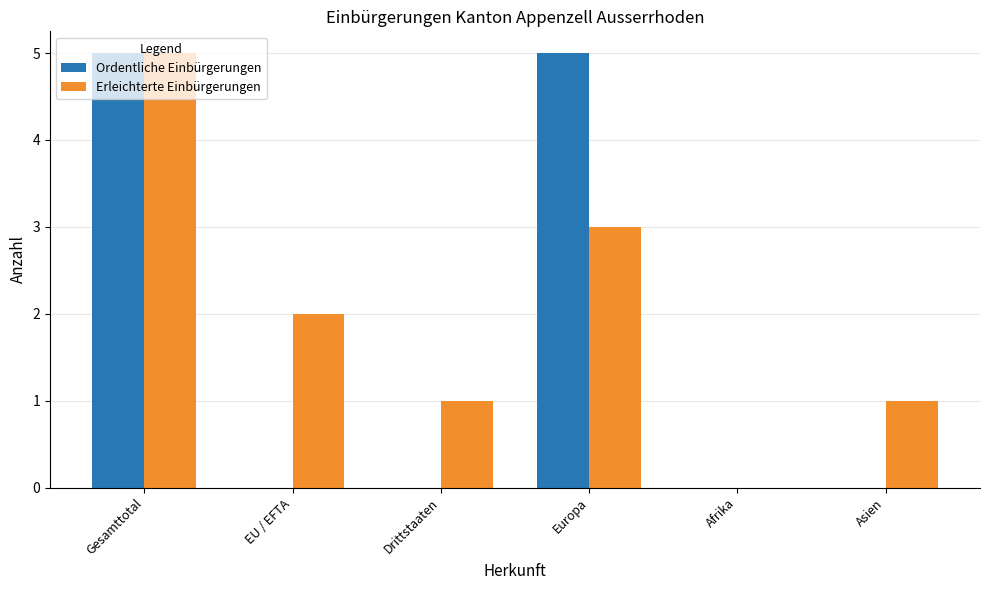

Count the number of data series in this chart.

2